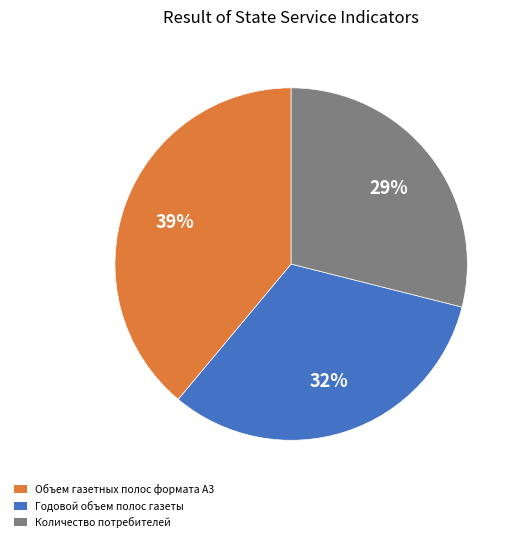

To the nearest percent, what portion does Объем газетных полос формата А3 represent?

39%